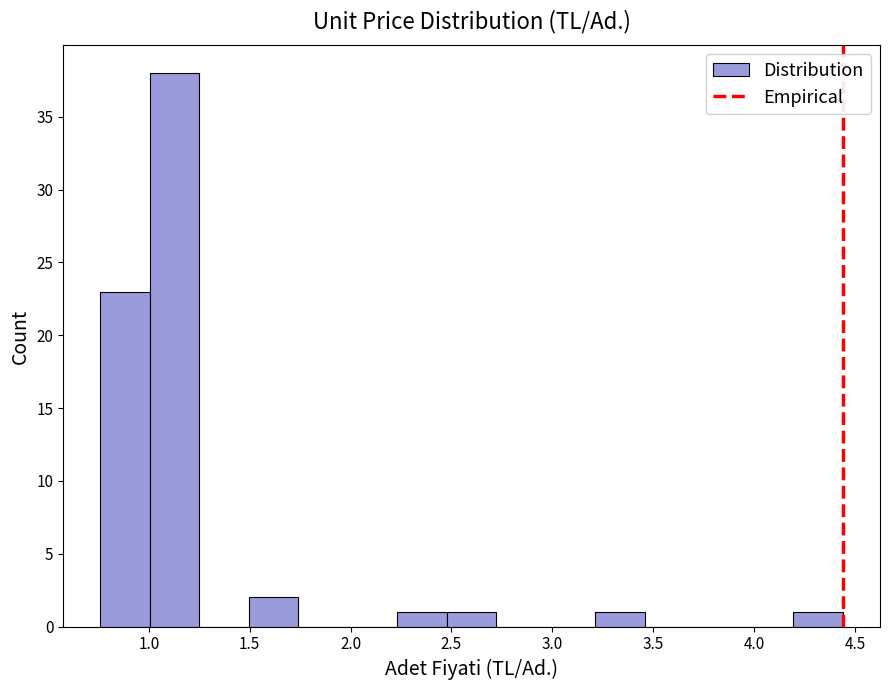

How tall is the bar that spans 1.00 to 1.25 on the x-axis? Neither the bar edges nor the heights are printed on the chart, so give them approximately, as read against the axes.

38